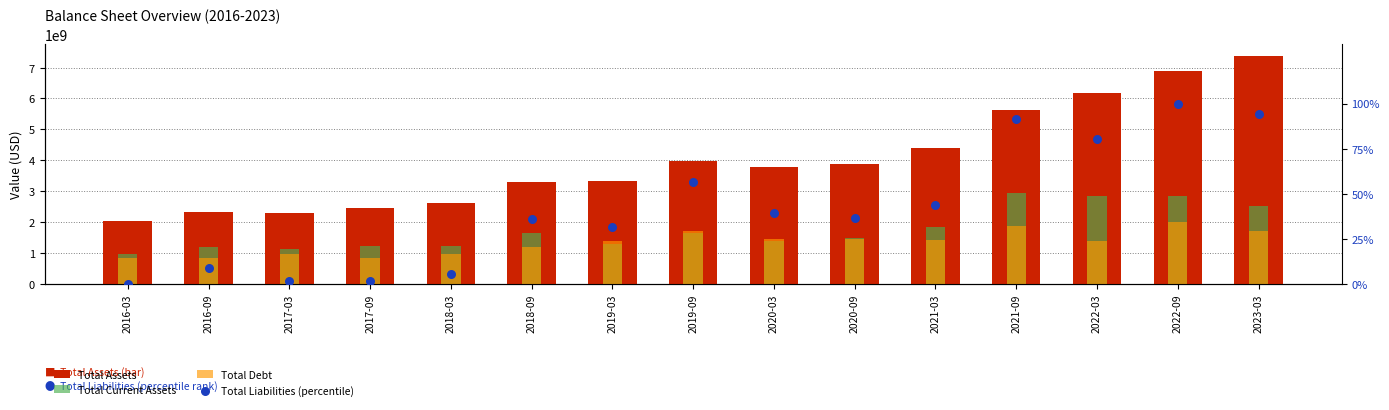

Is the value of Total Liabilities (percentile) at 2017-03 greater than the value of Total Debt at 2016-03?

No